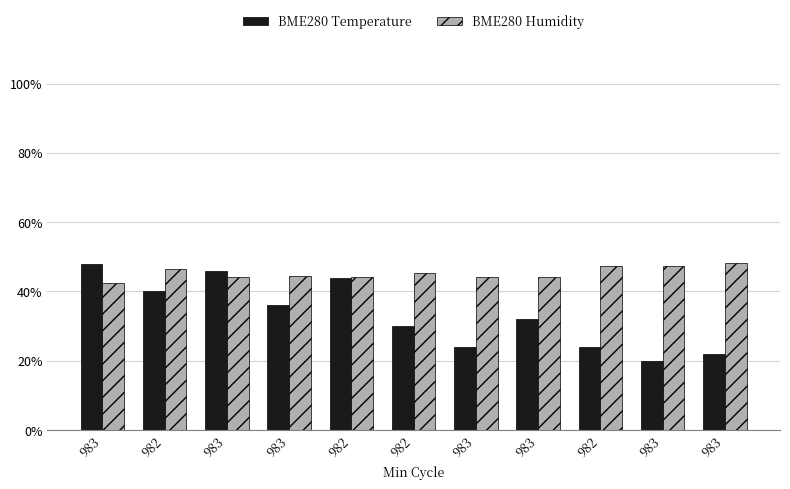

How many bars are there in total?

22